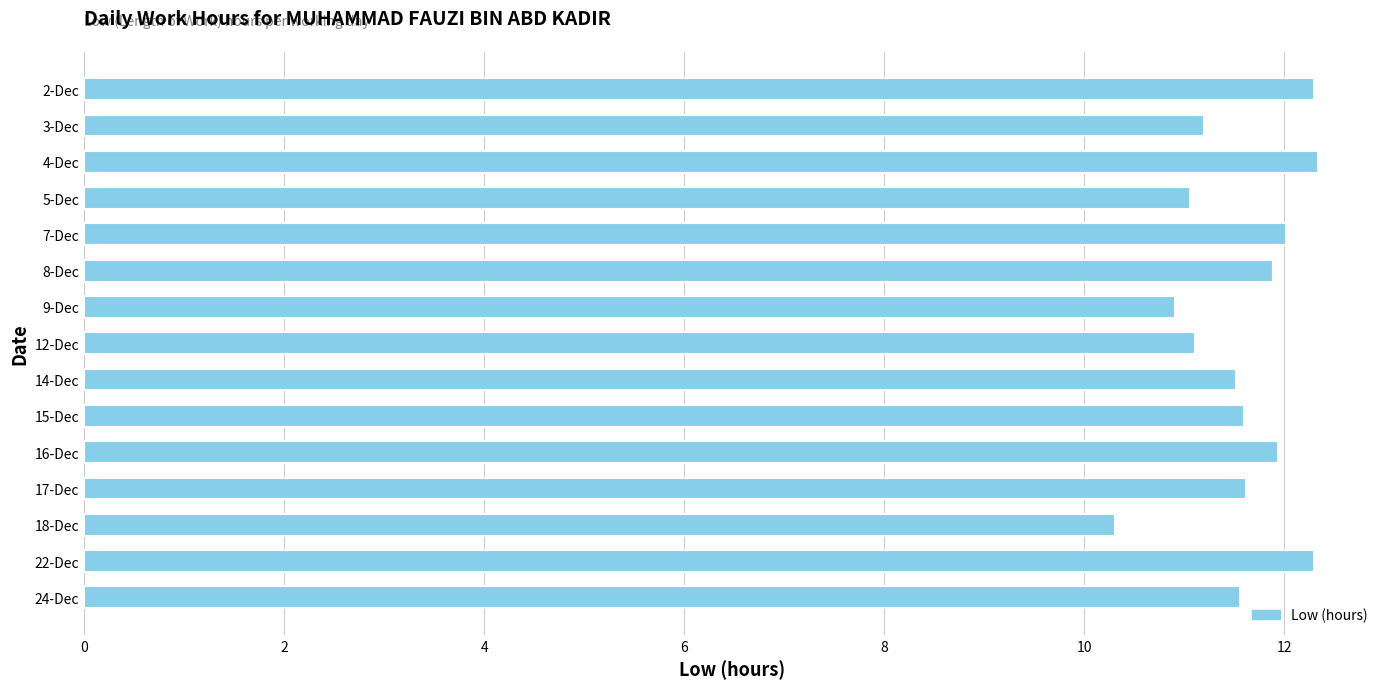

What position from the top is 14-Dec?

9